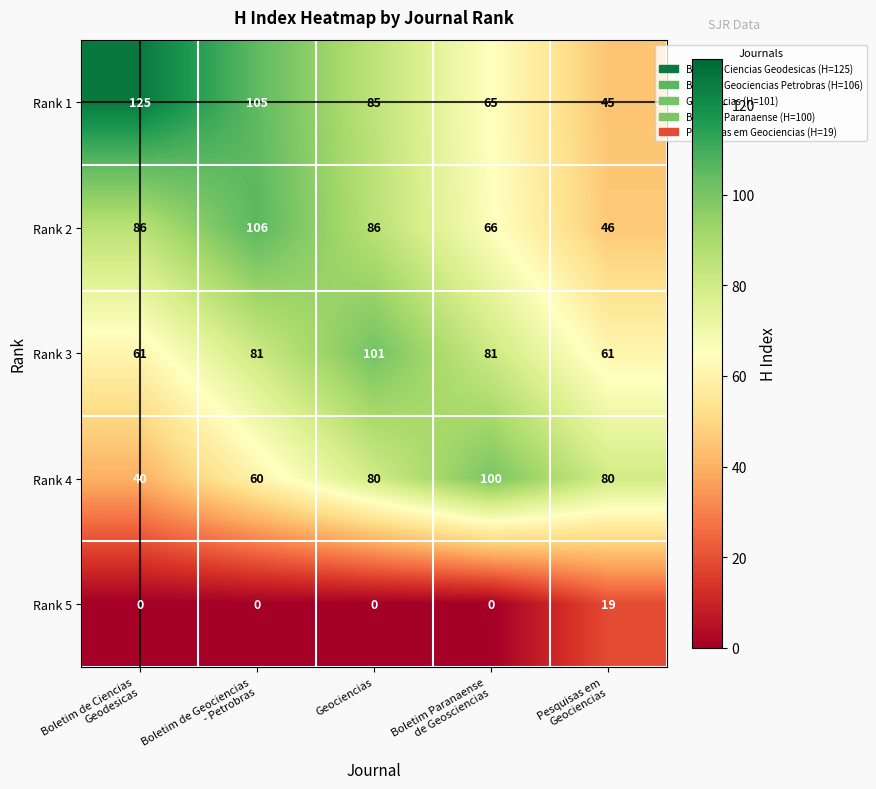

At Boletim Paranaense
de Geosciencias, list the series in order from largest to smallest.

Rank 4, Rank 3, Rank 2, Rank 1, Rank 5